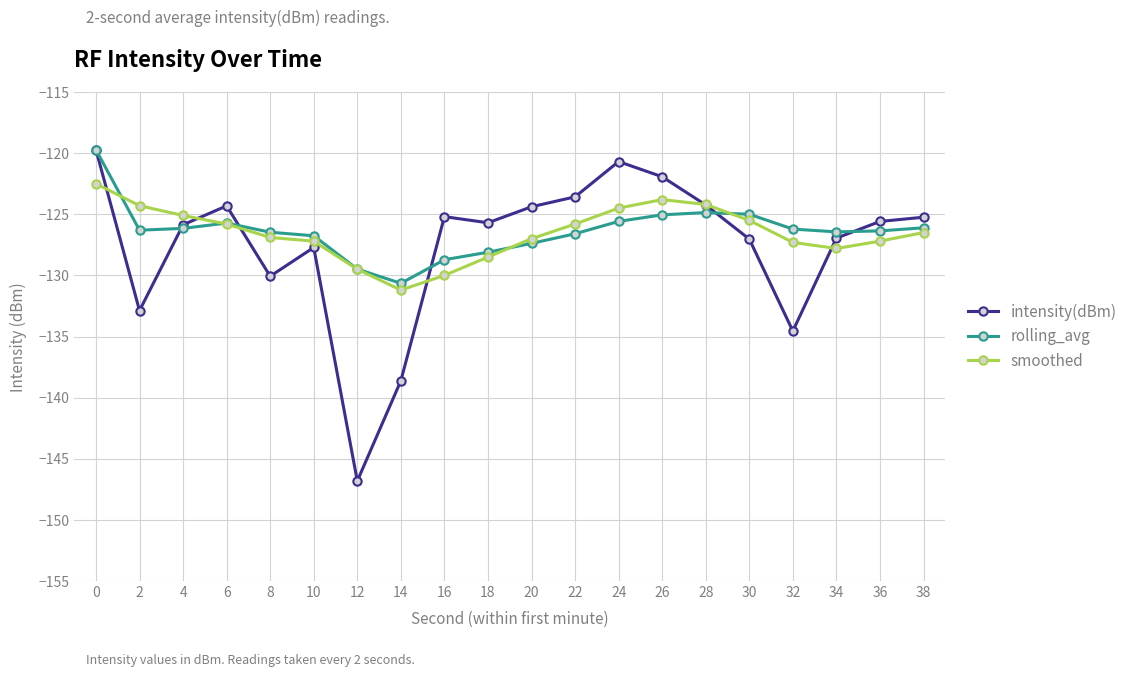

What is the spread (max minus min) of values at 6?

1.5